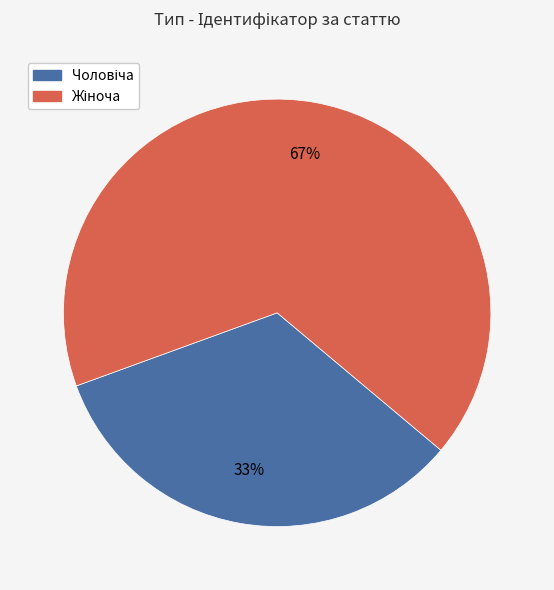

How many slices are in this pie chart?

2